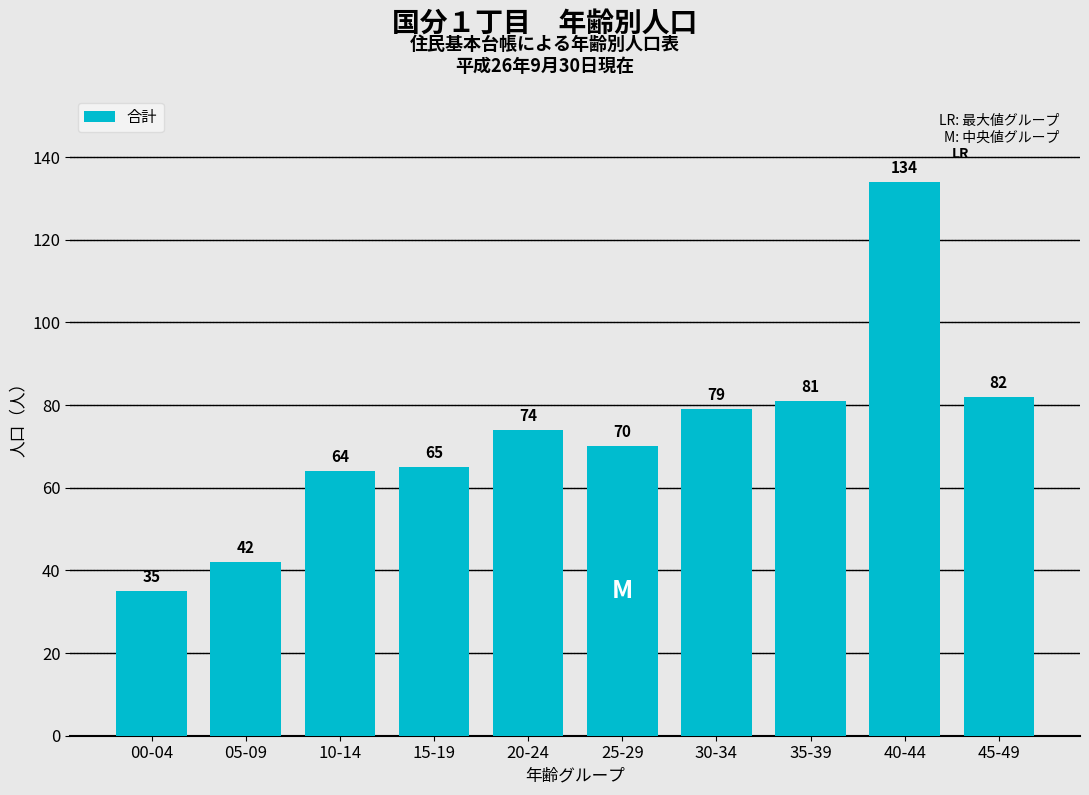

What is the average value?

73